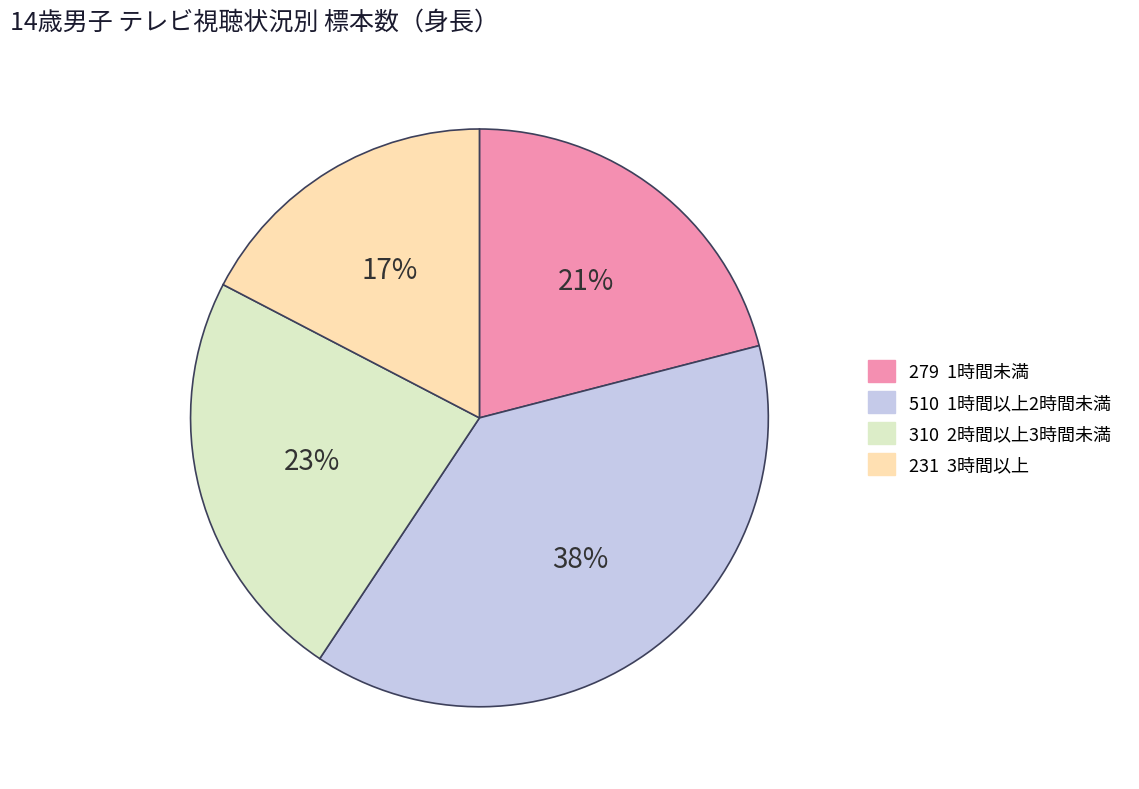

To the nearest percent, what is the average slice percentage?

25%